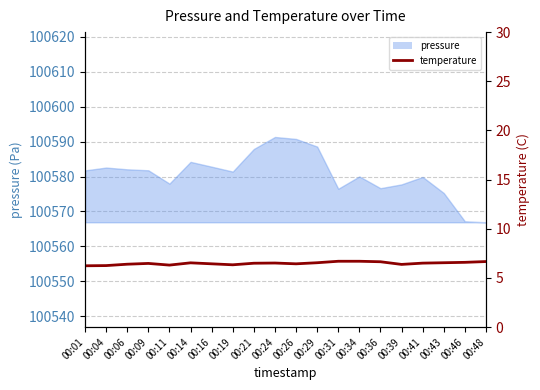

Does the chart have visible grid lines?

Yes